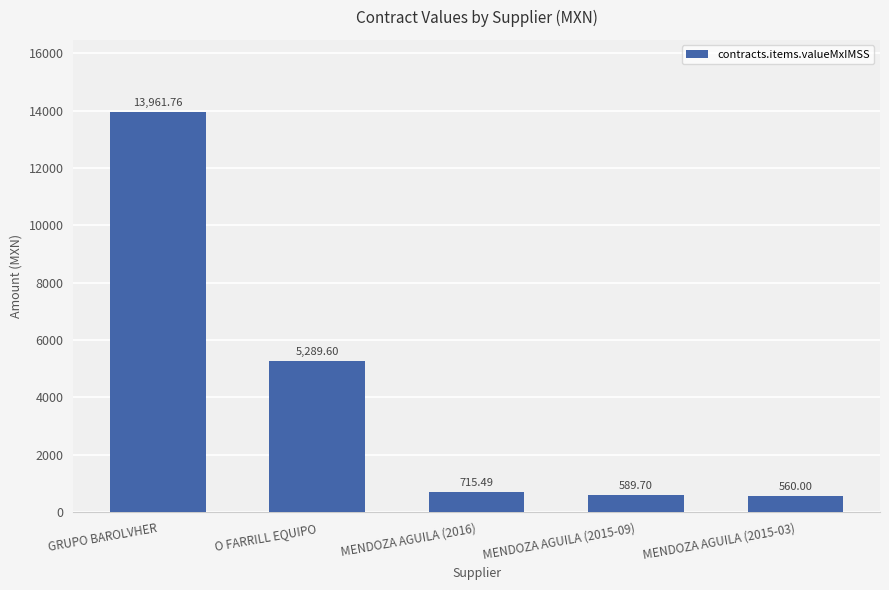

What is the difference between the second highest and minimum values?

4729.6